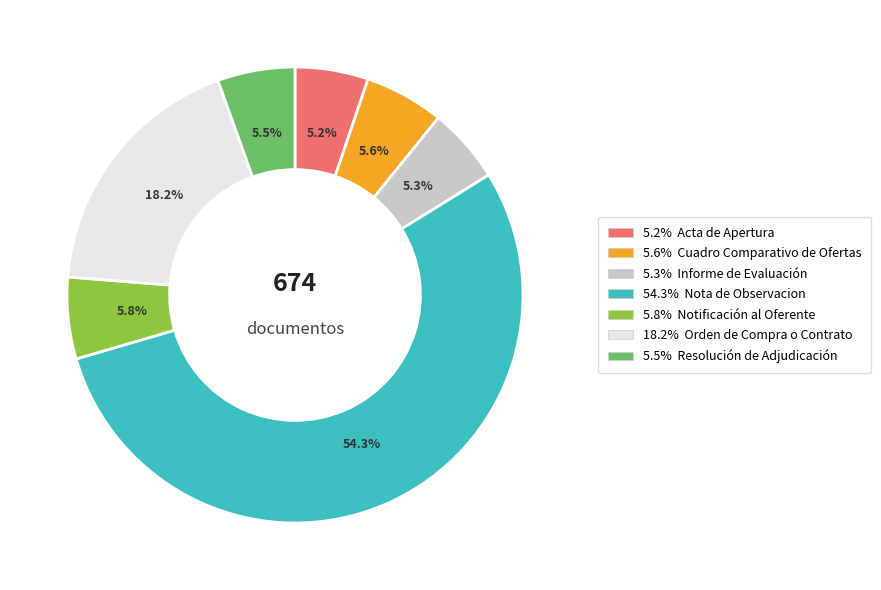

Is there a majority slice in this chart?

Yes